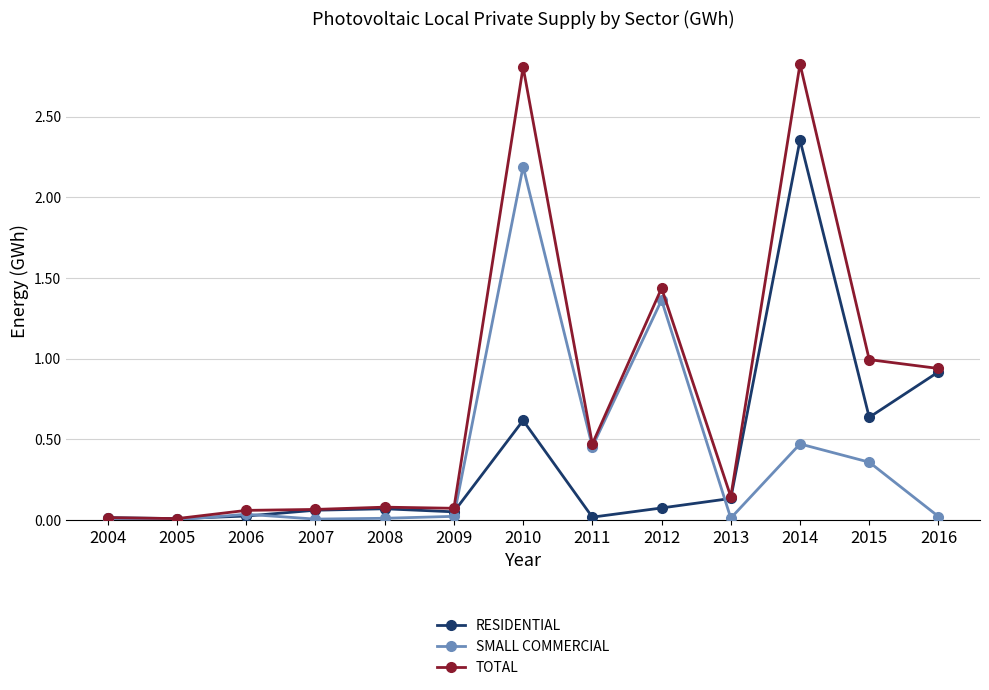

What are all the series names shown in the legend?

RESIDENTIAL, SMALL COMMERCIAL, TOTAL